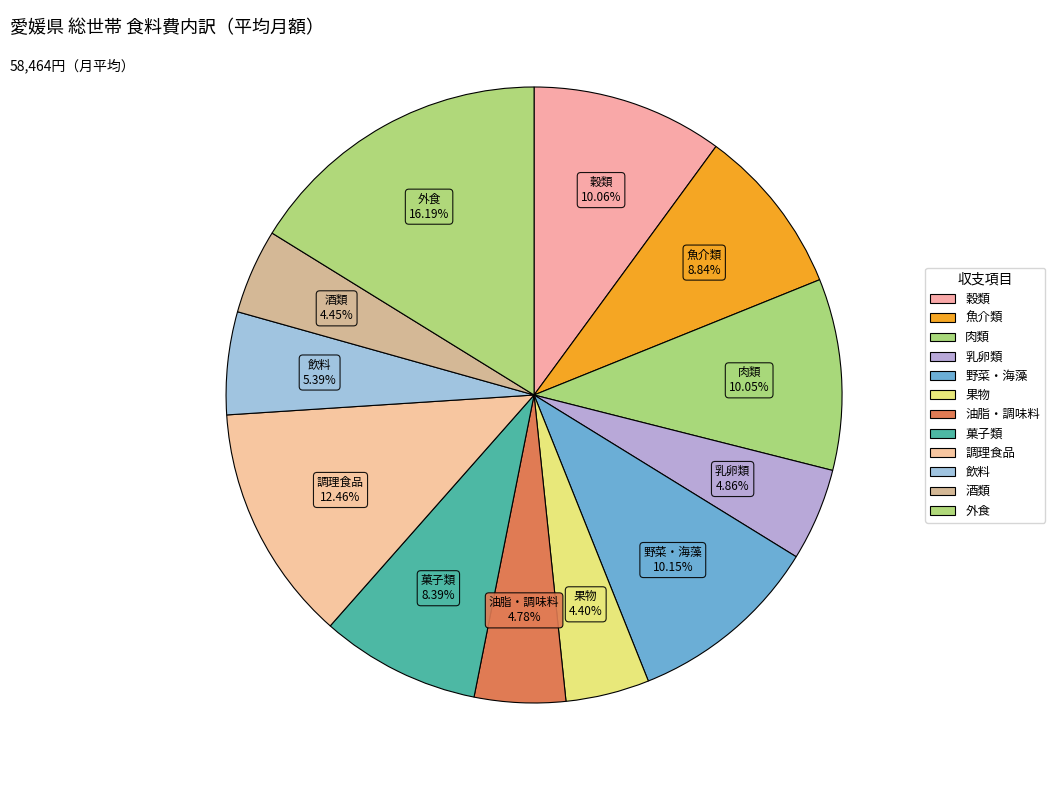

Count the number of slices in the pie.

12